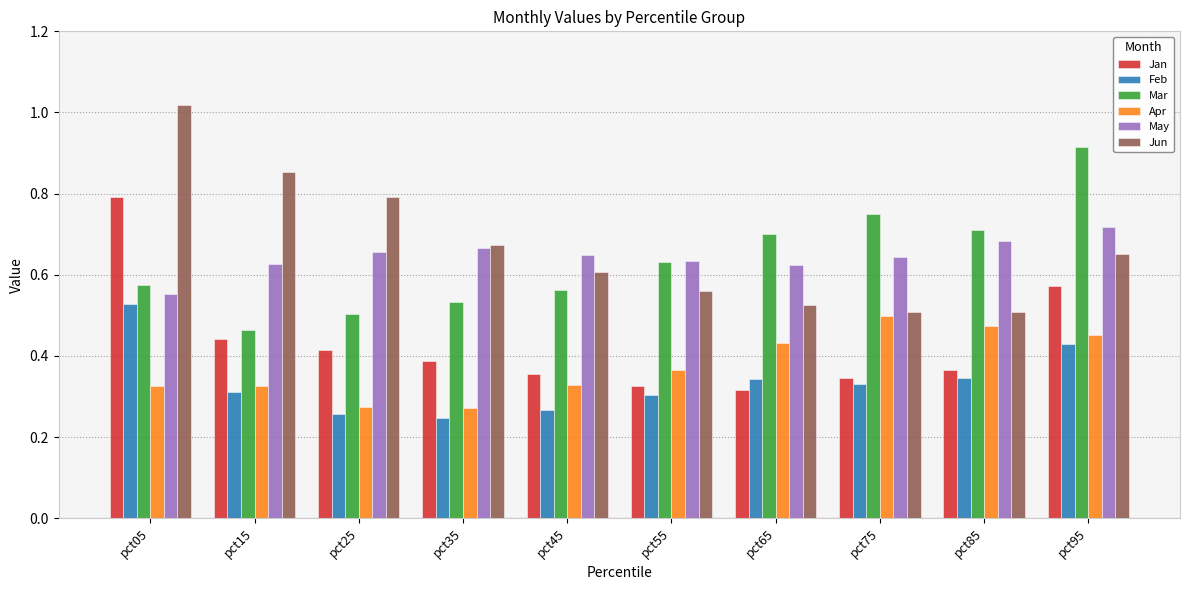

What is the sum of all Feb values?

3.4